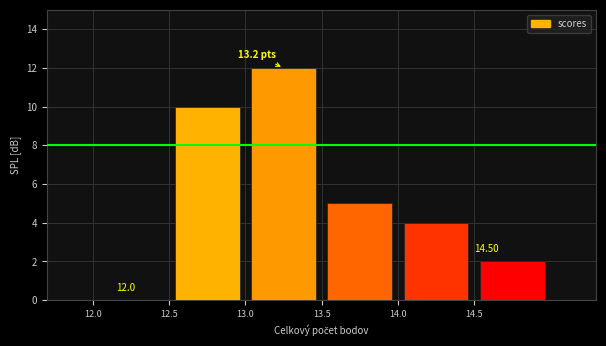

Which range on the x-axis has the tallest bar?

13.0 to 13.5